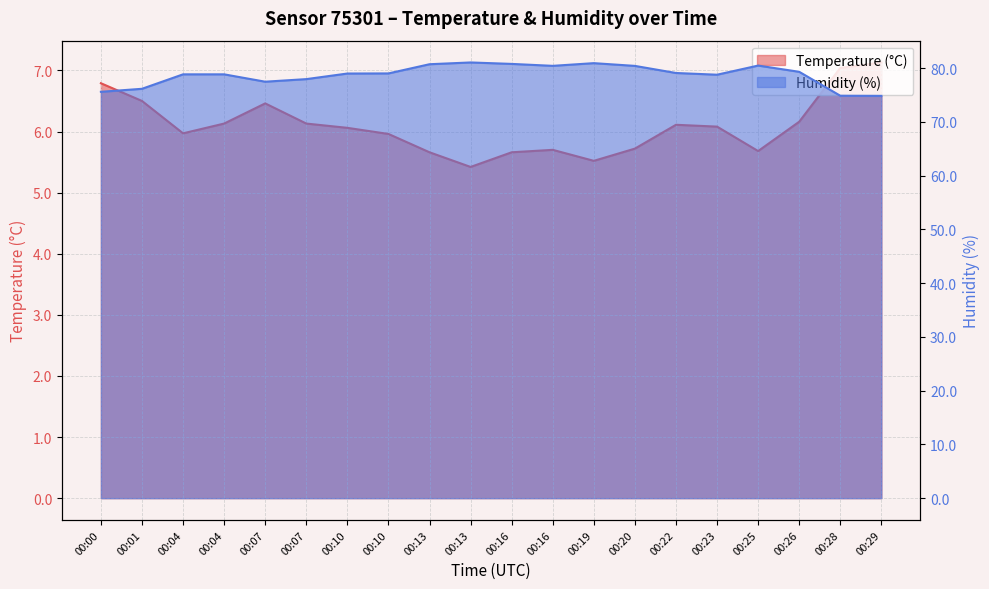

What is the difference between the temperature values at 00:19 and 00:23?

0.6